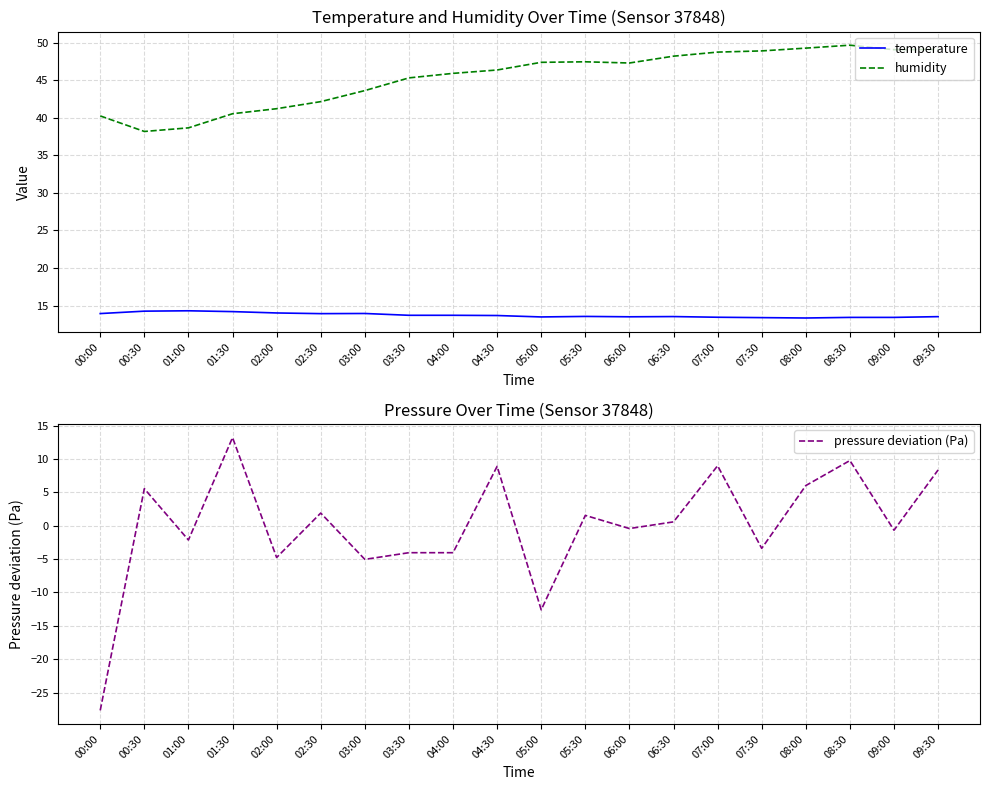

The humidity series shows 57.5 at 02:00. True or false?

False